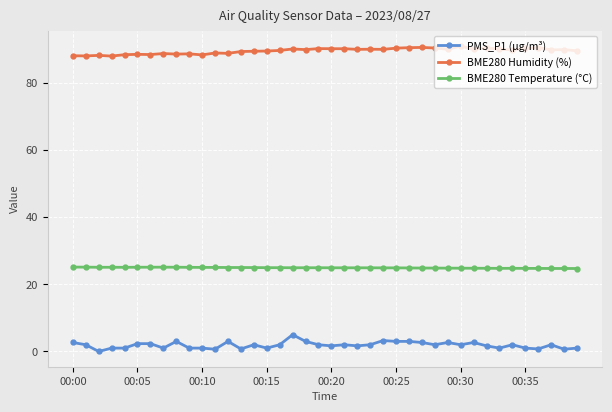

What is the value of the PMS_P1 (µg/m³) point at the 5th from the left?

1.0